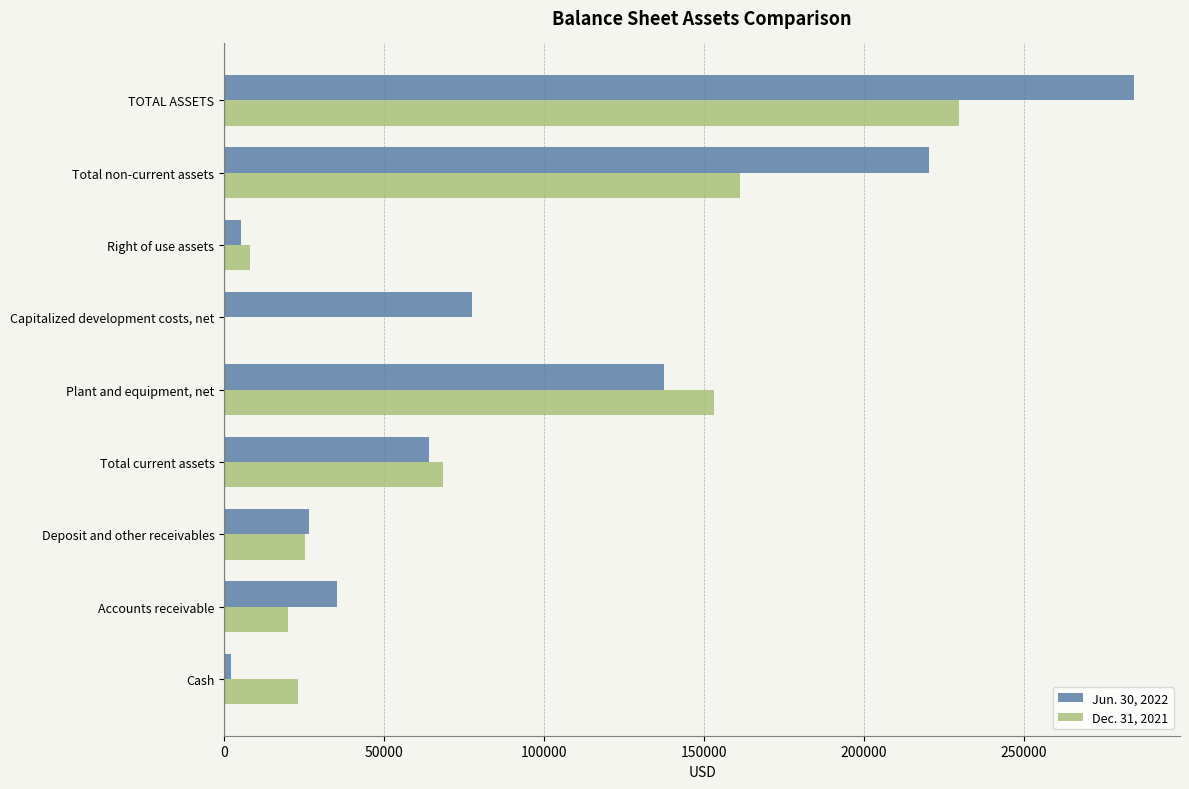

True or false: Jun. 30, 2022 has a value of 77585 at Capitalized development costs, net.

True